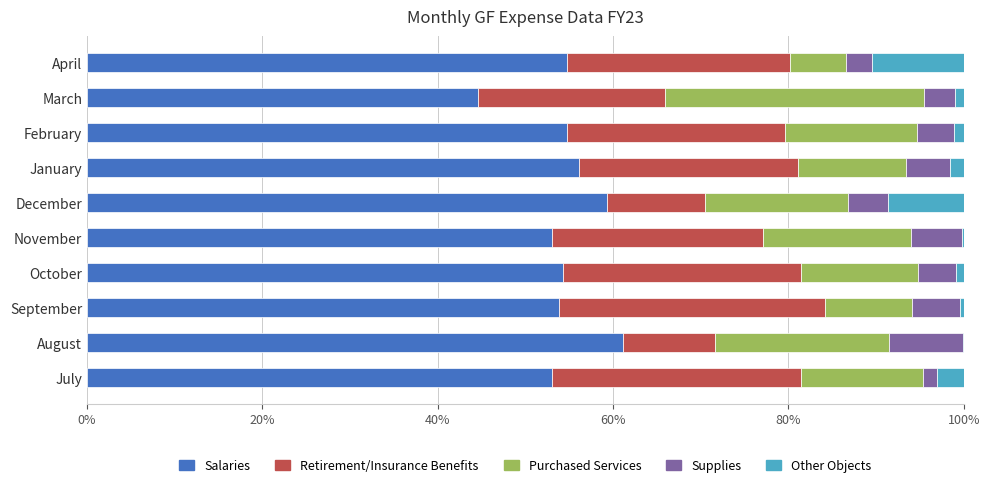

How many categories are shown in the chart?

10